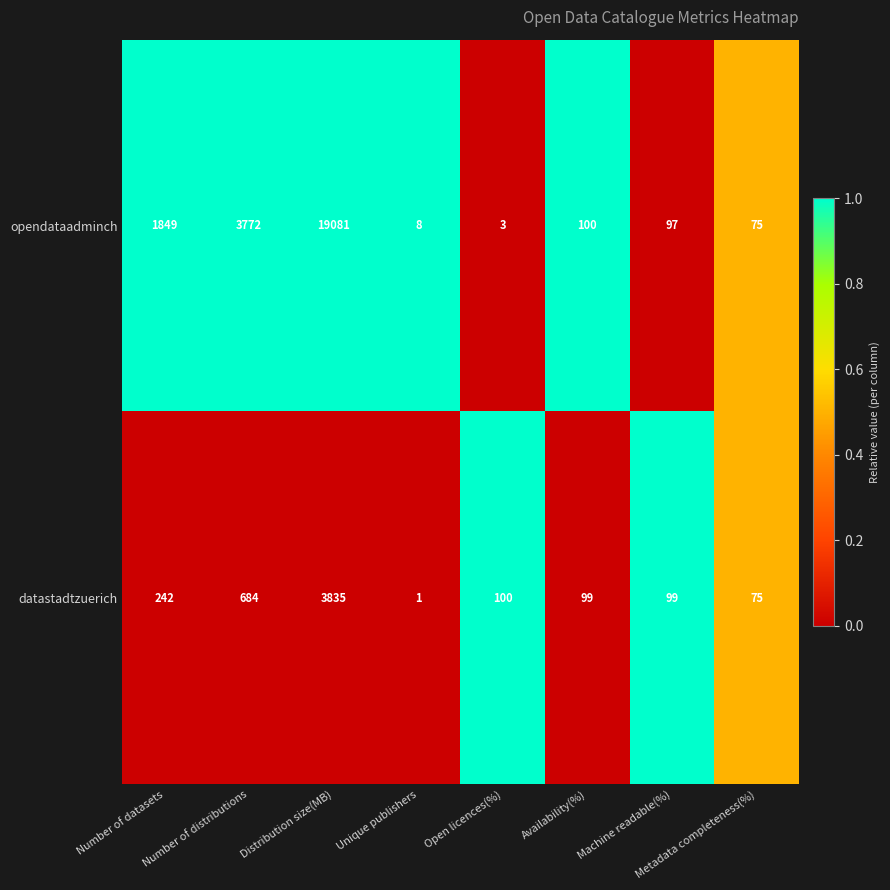

True or false: datastadtzuerich has a value of 50 at Metadata completeness(%).

False